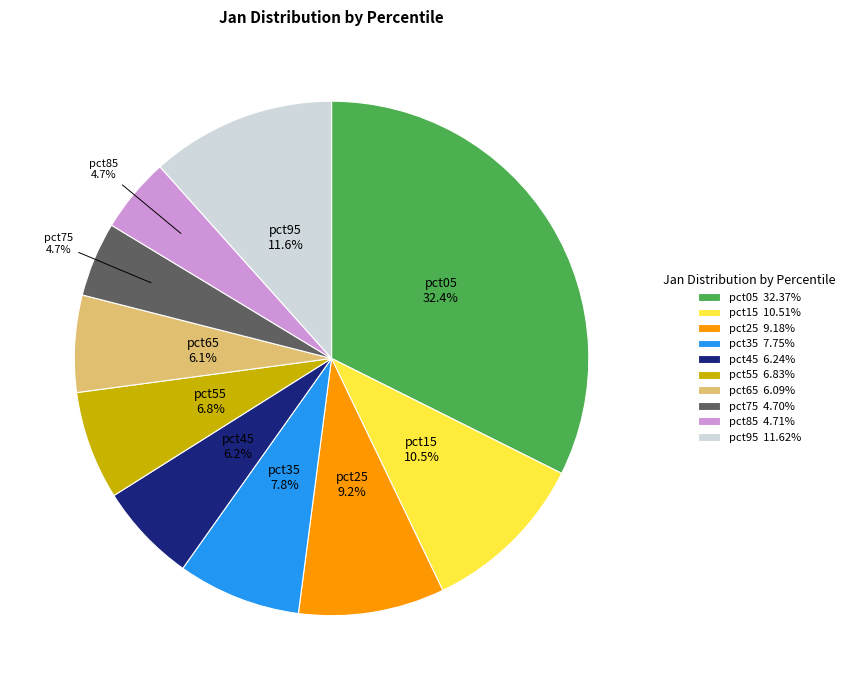

What percentage is the pct45 slice, to the nearest percent?

6%